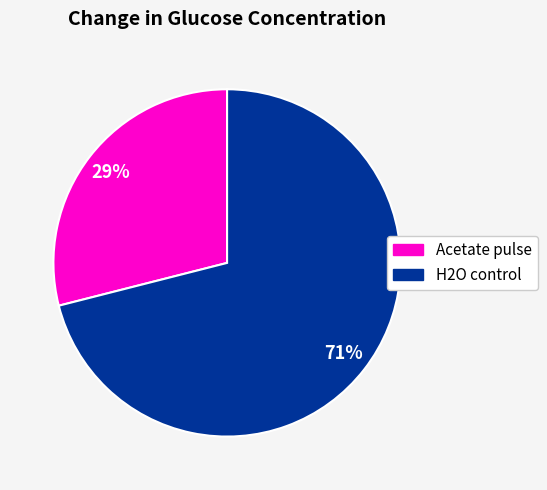

To the nearest percent, what is the difference between the largest and smallest slice percentages?

42%